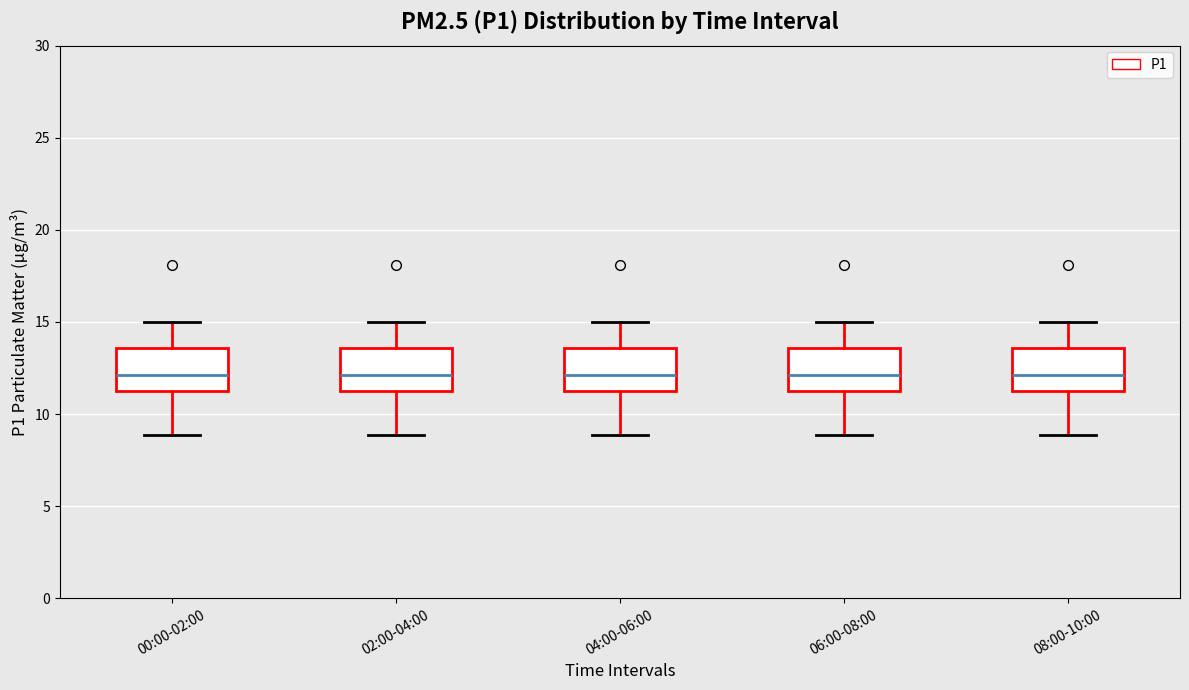

Where does the upper whisker of the box for 00:00-02:00 end on the y-axis? The values are not printed on the chart, so give them approximately, as read against the axis.

15.0